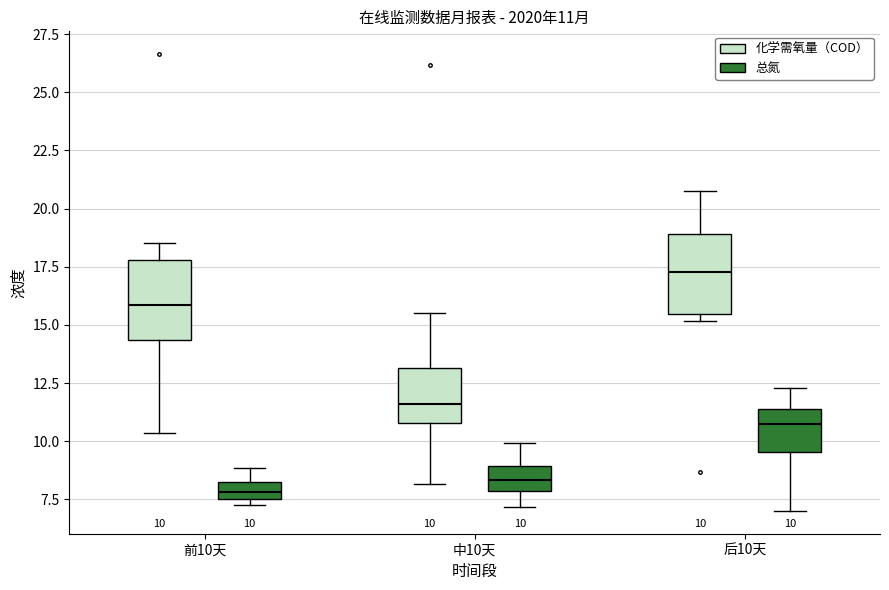

Which box's median line is the lowest?

前10天 (总氮)